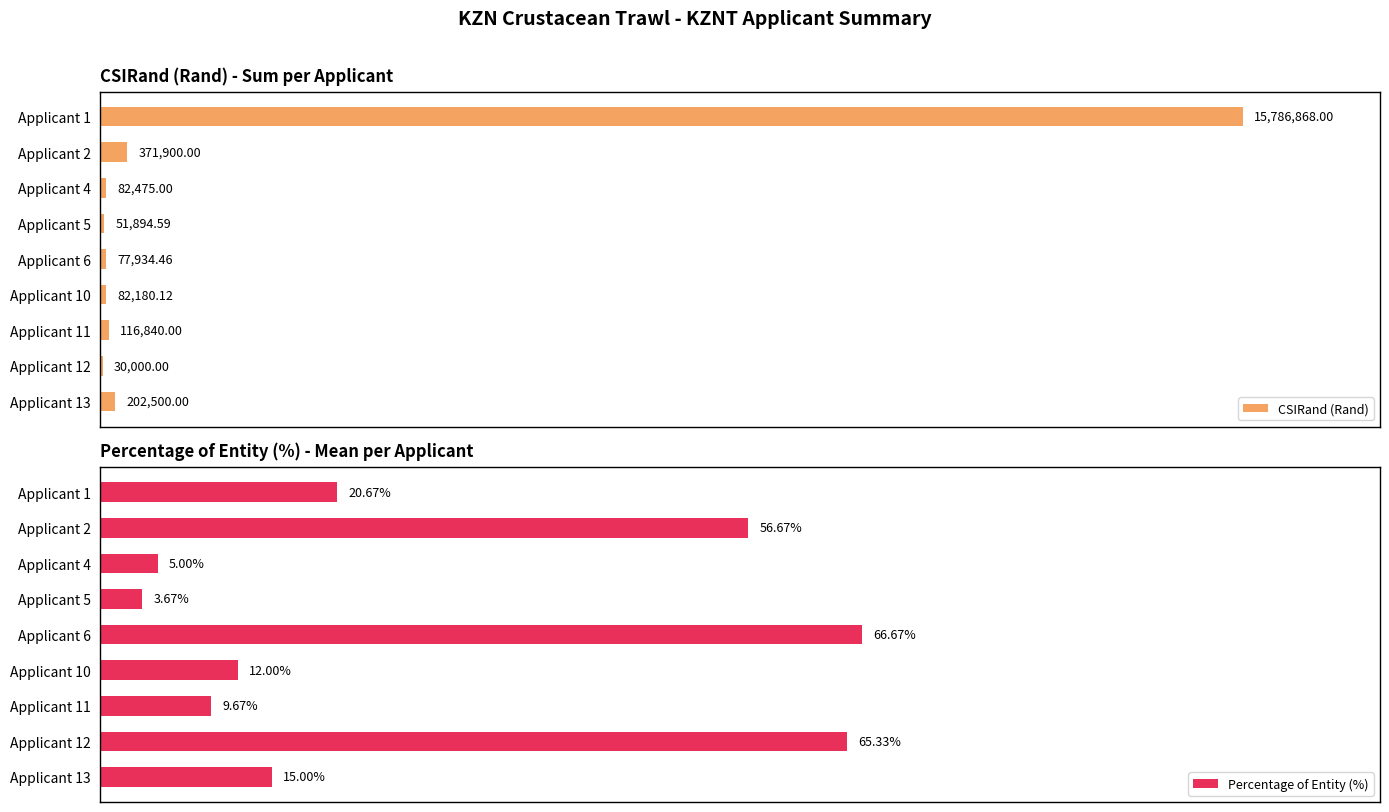

Count the number of categories in the chart.

9